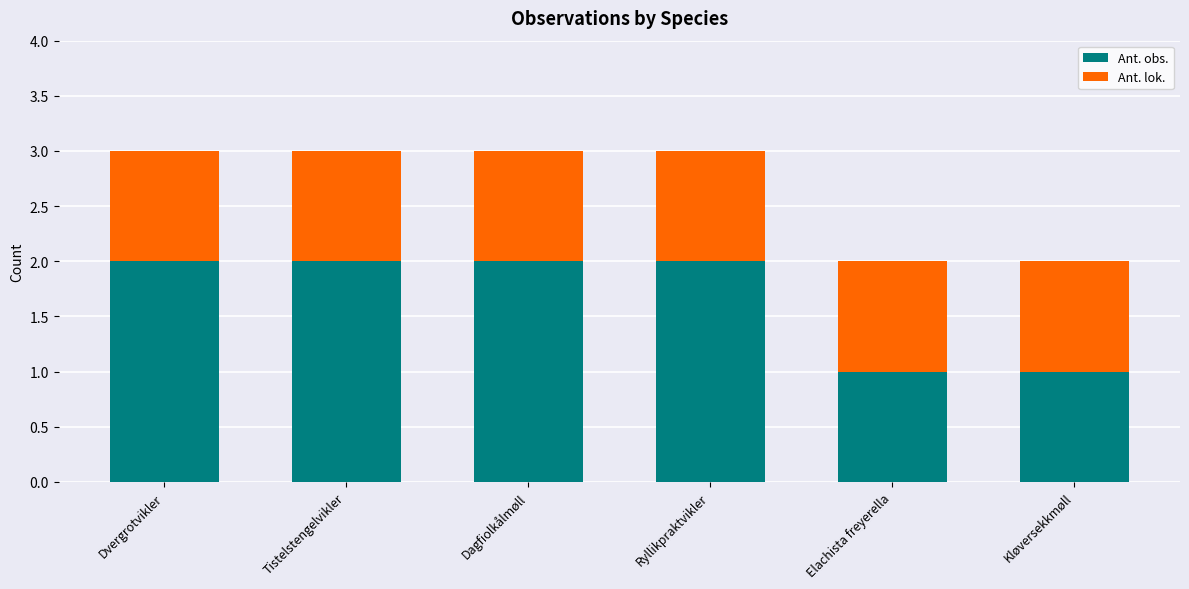

What is the total value across all series at Tistelstengelvikler?

3